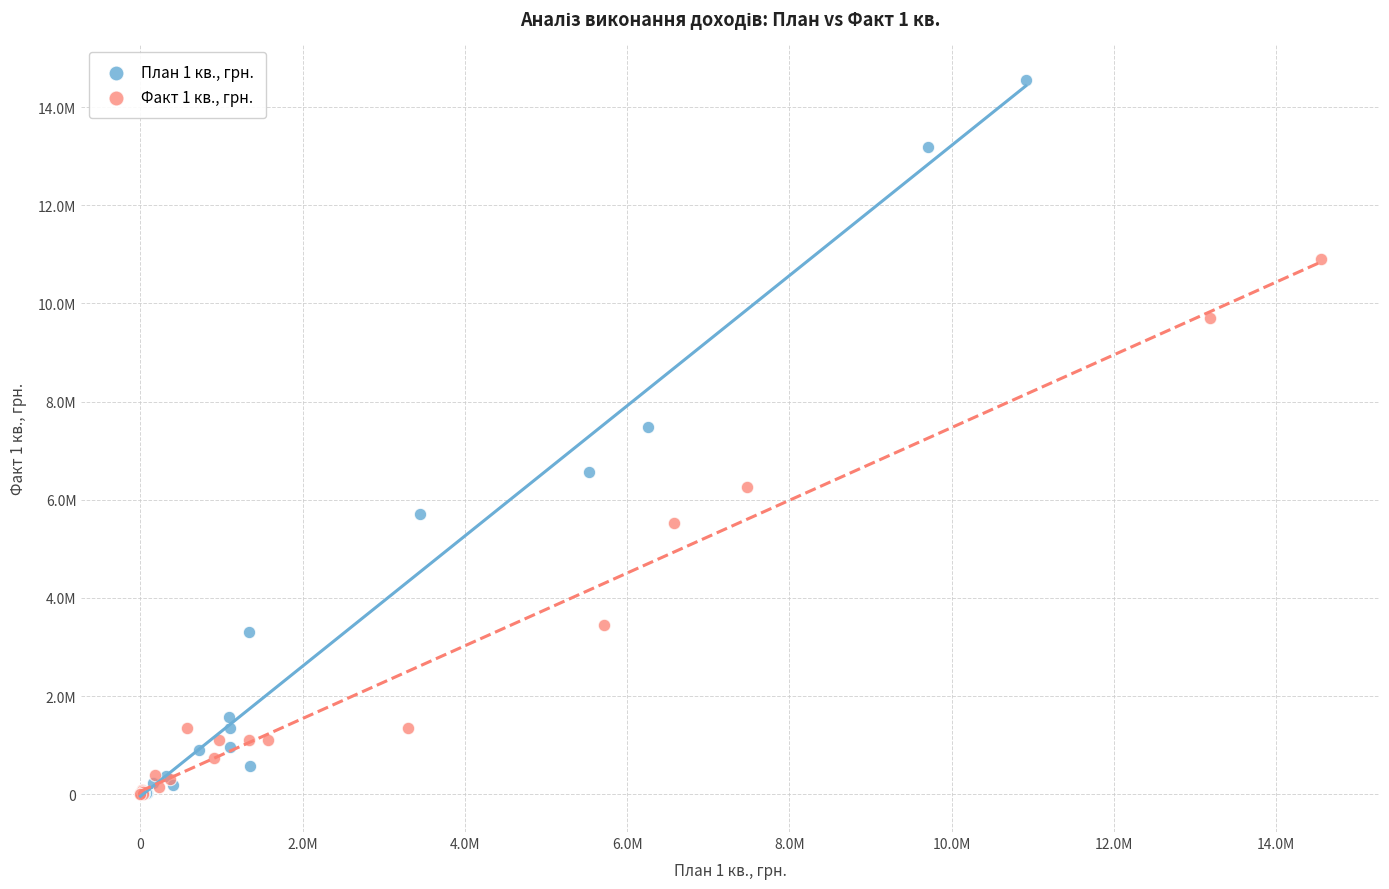

What are all the series names shown in the legend?

План 1 кв., грн., Факт 1 кв., грн.